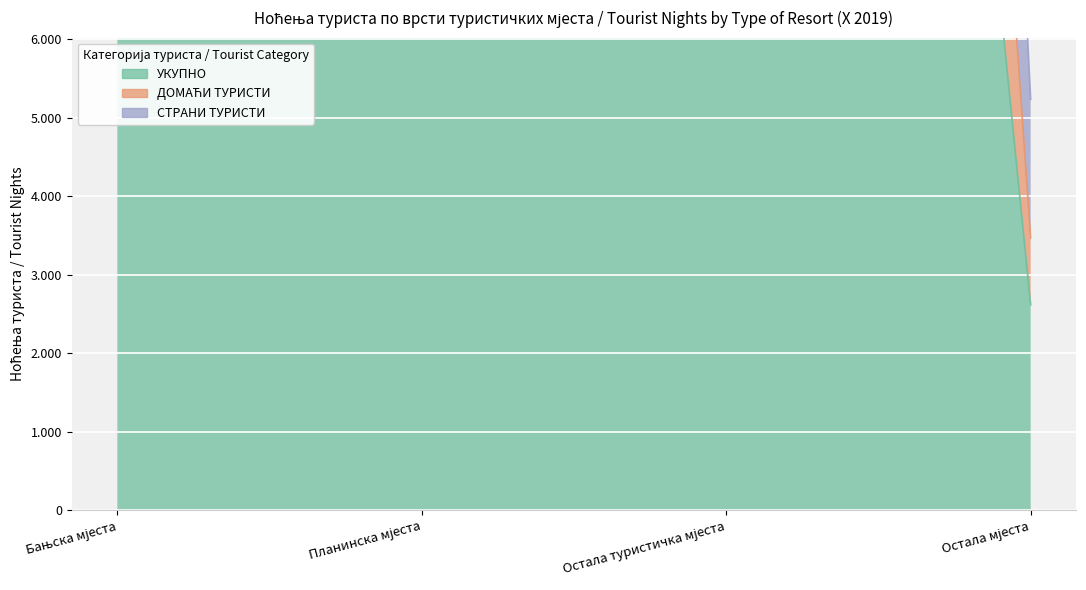

What is the total value across all series at Бањска мјеста?

125828